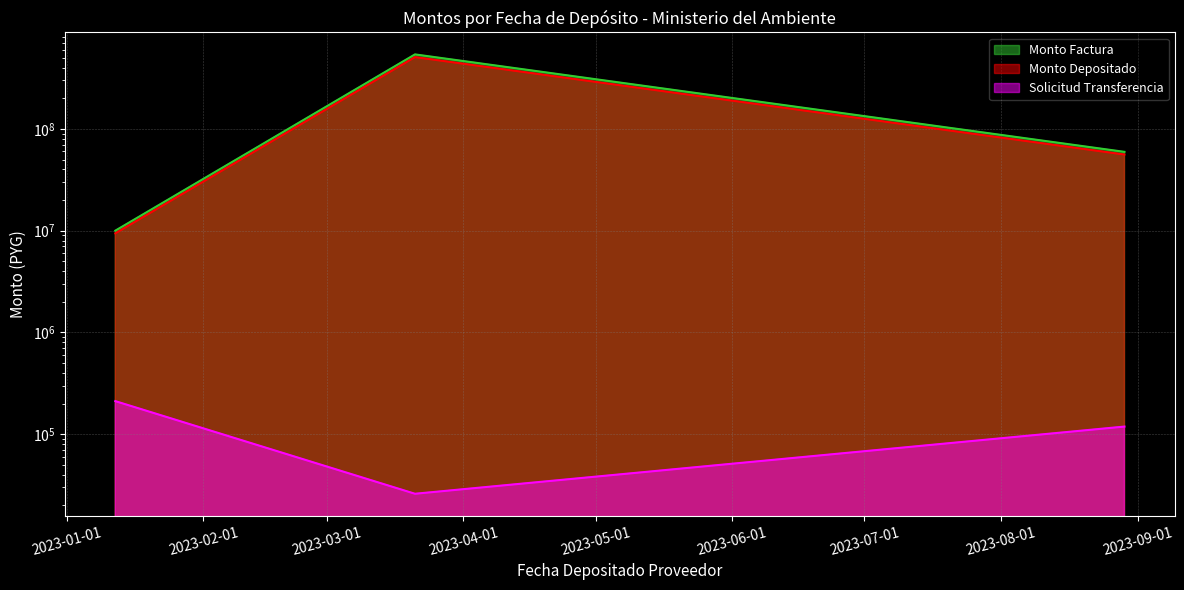

Reading left to right, transcribe all the data shown in this chart.

monto_factura: 10000000	540000000	59500000
monto_depositado_proveedor: 9410455	508164545	55992205
solicitud_transferencia: 211041	25939	118660